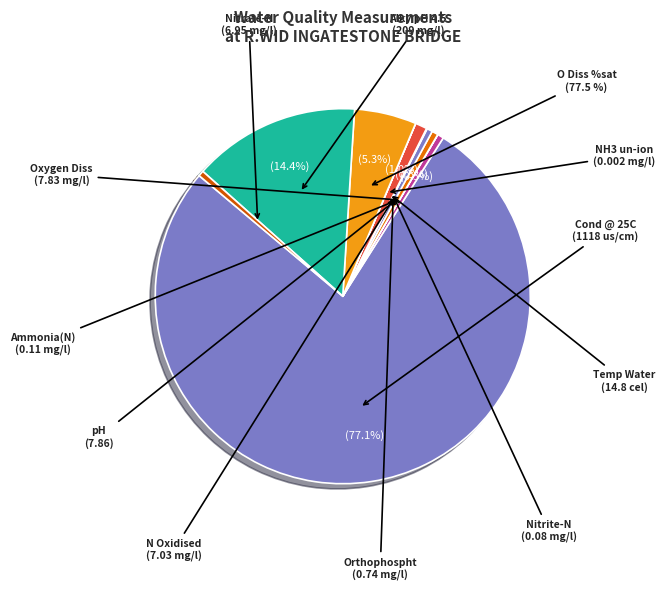

To the nearest percent, what is the difference between the pH and Alky pH 4.5 slice percentages?

14%